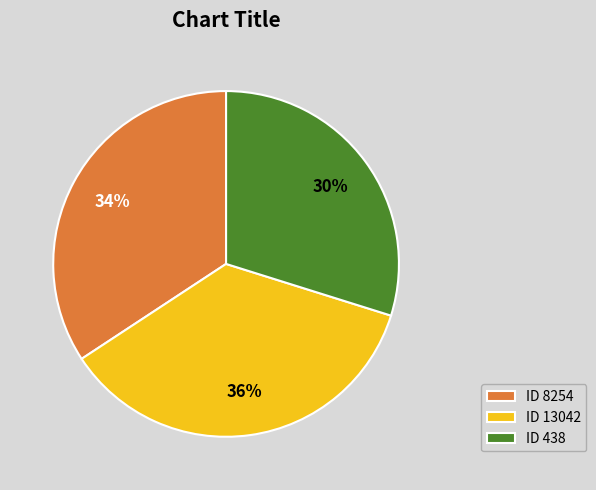

How many slices are in this pie chart?

3